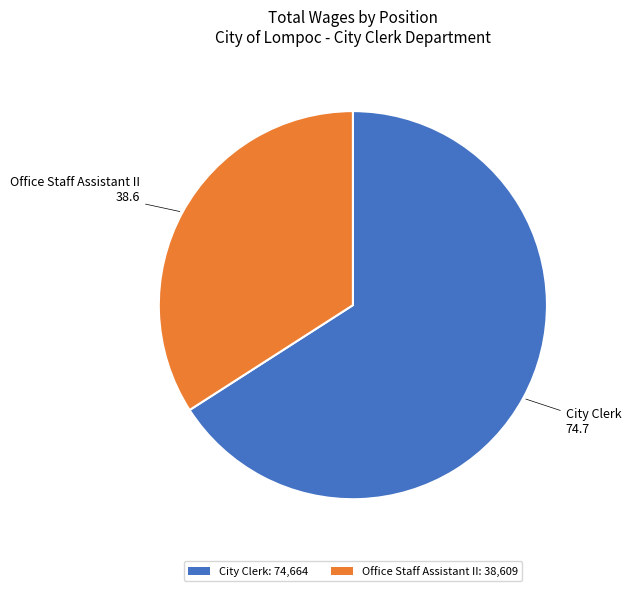

Which has a higher value, Office Staff Assistant II: 38,609 or City Clerk: 74,664?

City Clerk: 74,664